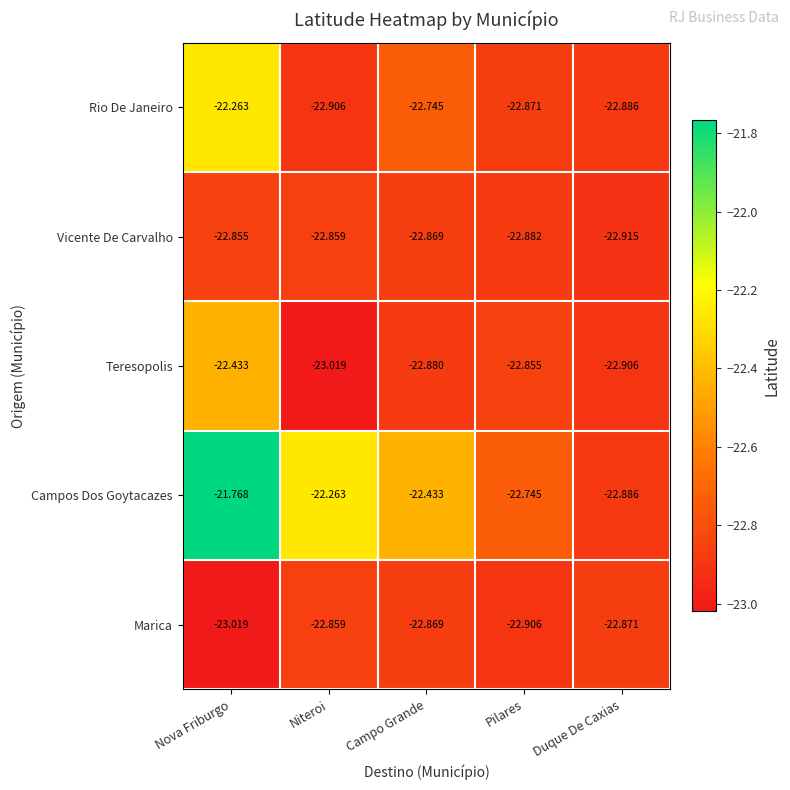

At which label is Marica closest to -22?

Niteroi